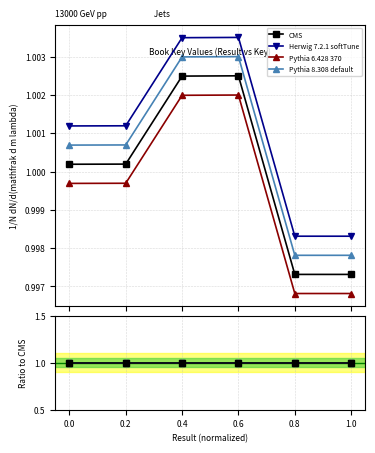

Reading left to right, list all the values displayed in this chart.

CMS: 1.0	1.0	1.0	1.0	1.0	1.0
Herwig 7.2.1 softTune: 1.0	1.0	1.0	1.0	1.0	1.0
Pythia 6.428 370: 1.0	1.0	1.0	1.0	1.0	1.0
Pythia 8.308 default: 1.0	1.0	1.0	1.0	1.0	1.0